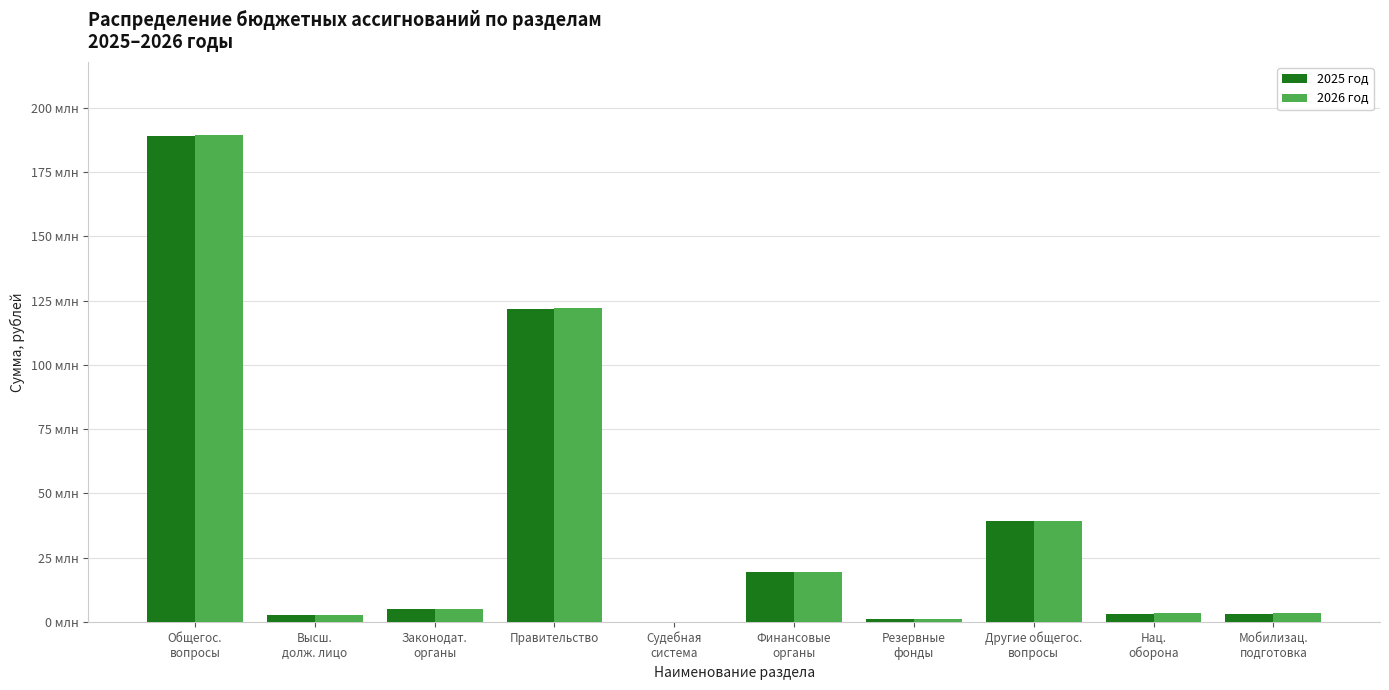

The value of 2026 год at Резервные
фонды is 1000000.0. True or false?

True